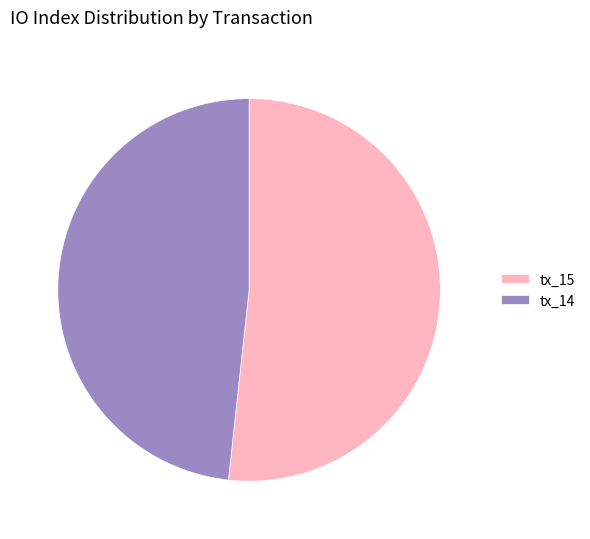

Is the sum of tx_14 and tx_15 greater than half?

Yes